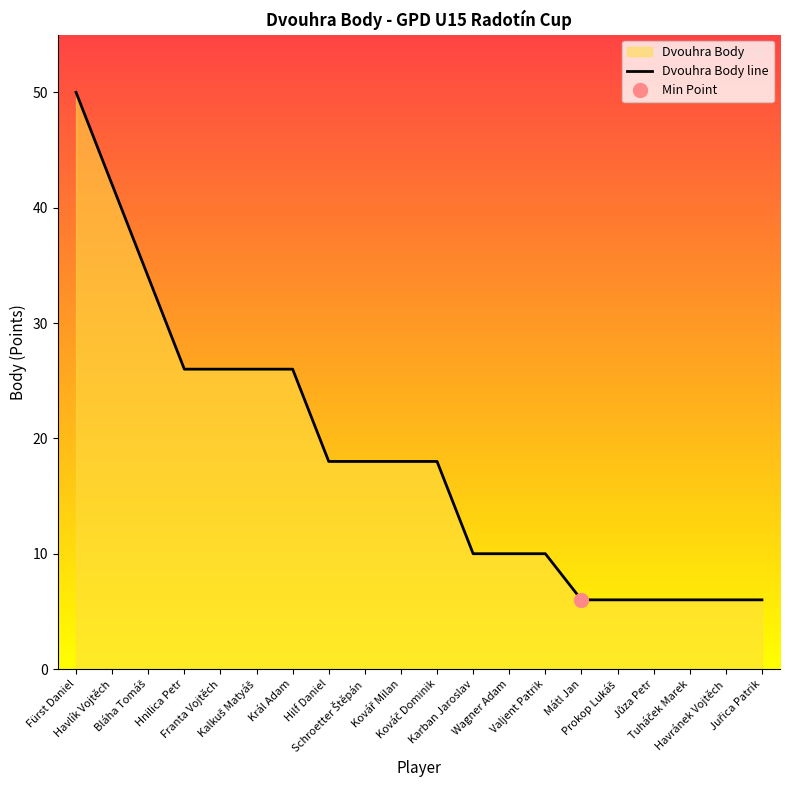

Reading left to right, list all the values displayed in this chart.

Fürst Daniel=50	Havlík Vojtěch=42	Bláha Tomáš=34	Hnilica Petr=26	Franta Vojtěch=26	Kalkuš Matyáš=26	Král Adam=26	Hilf Daniel=18	Schroetter Štěpán=18	Kovář Milan=18	Kováč Dominik=18	Karban Jaroslav=10	Wagner Adam=10	Valjent Patrik=10	Mátl Jan=6	Prokop Lukáš=6	Jůza Petr=6	Tuháček Marek=6	Havránek Vojtěch=6	Juřica Patrik=6